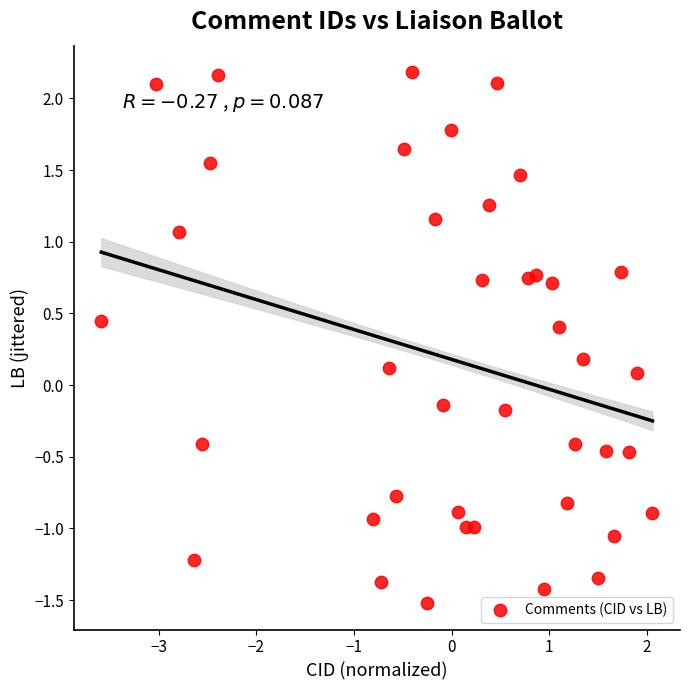

What is the range of Y values (max minus min)?

3.7